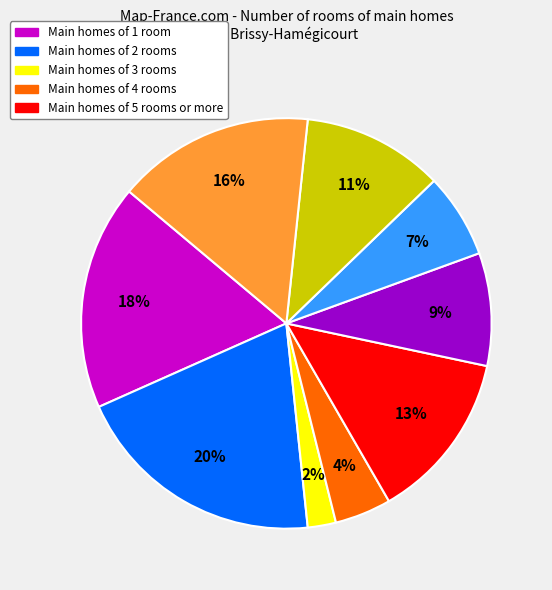

To the nearest percent, what is the average slice percentage?

11%